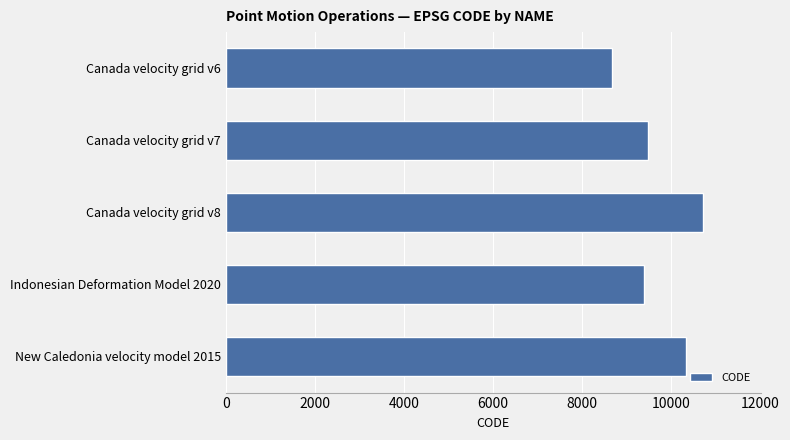

Does the chart contain stacked bars?

No